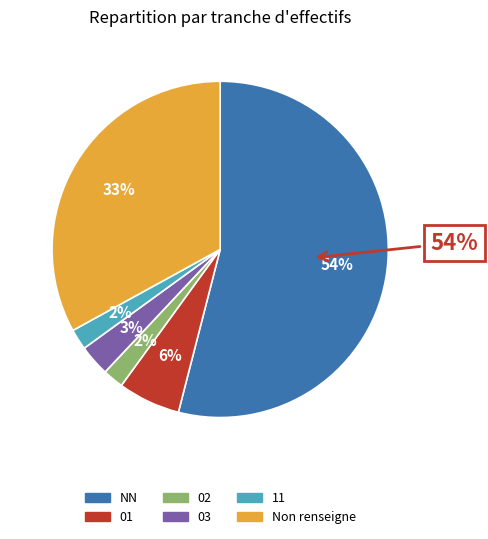

Does NN represent more than half of the total?

Yes